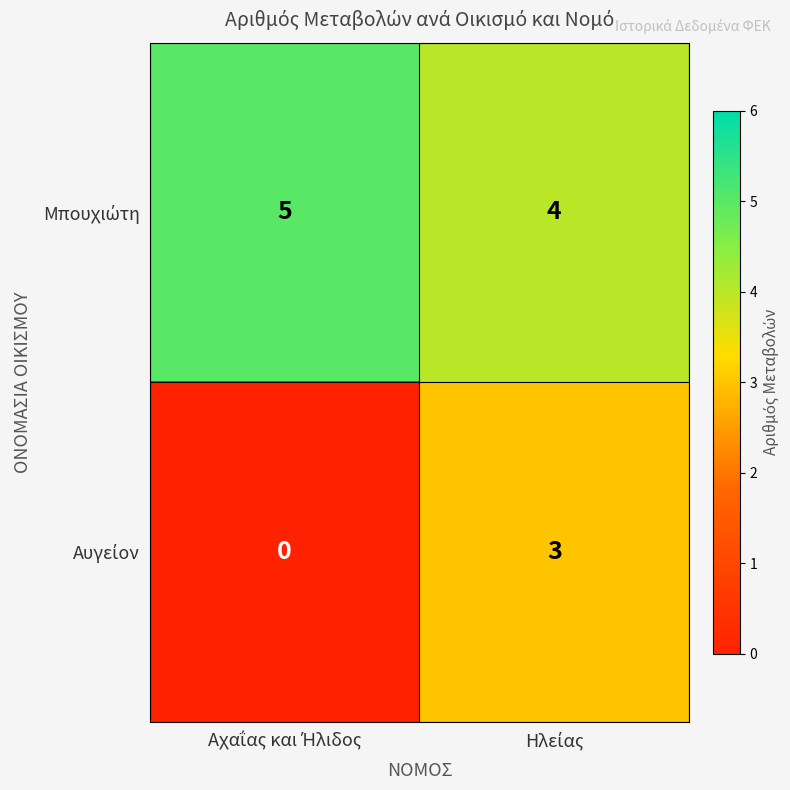

Count the number of categories in the chart.

2